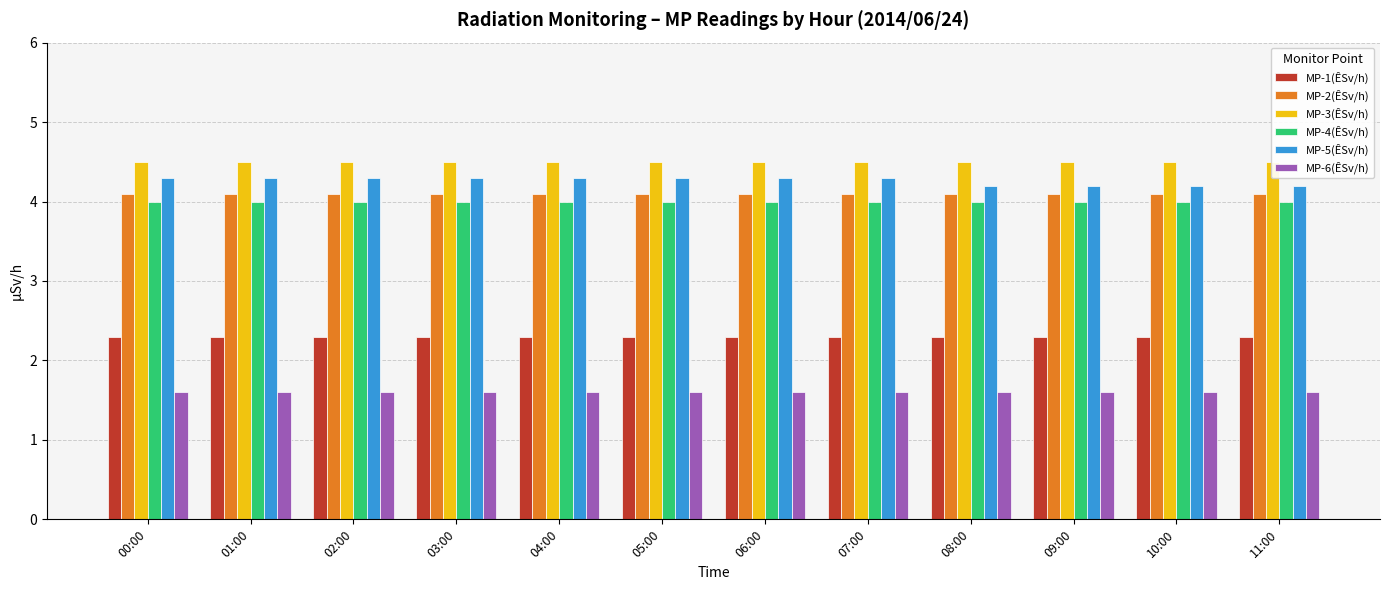

How many groups of bars are there?

12